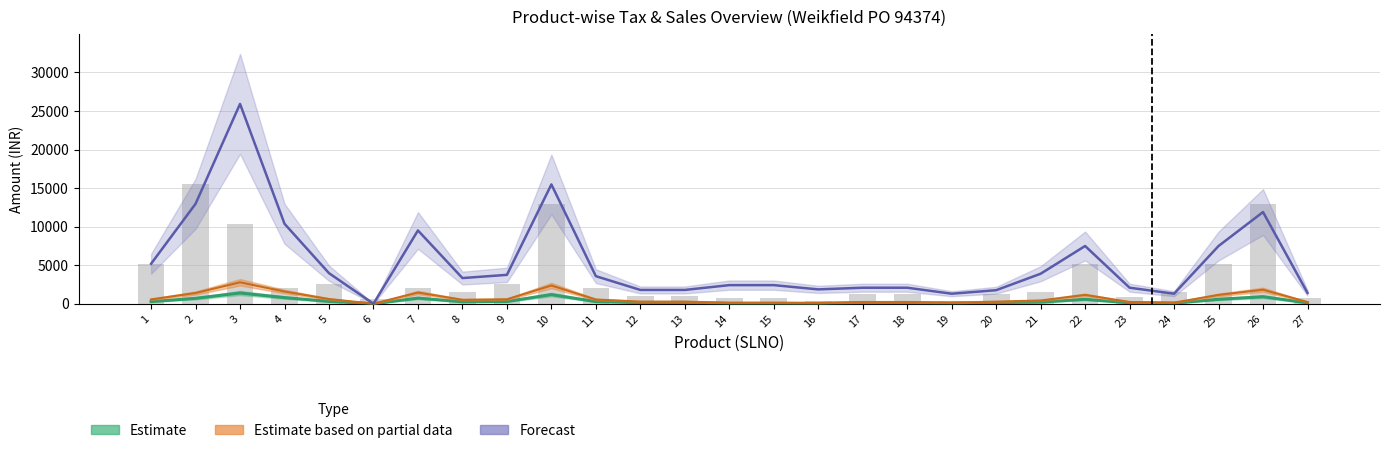

List the labels in order of value, smallest first.

16, 19, 6, 14, 15, 27, 23, 12, 13, 17, 18, 20, 8, 21, 24, 4, 7, 11, 5, 9, 1, 22, 25, 3, 10, 26, 2